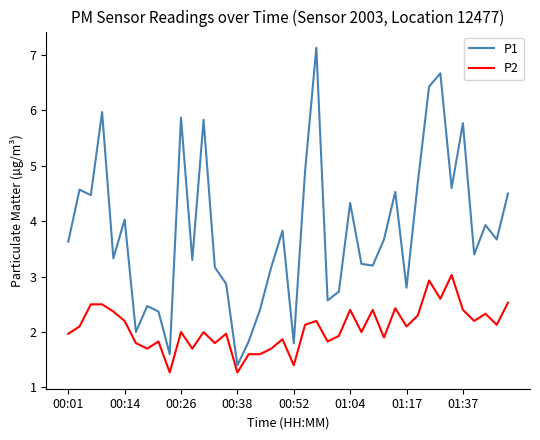

Is this an area chart (filled region under the line)?

No